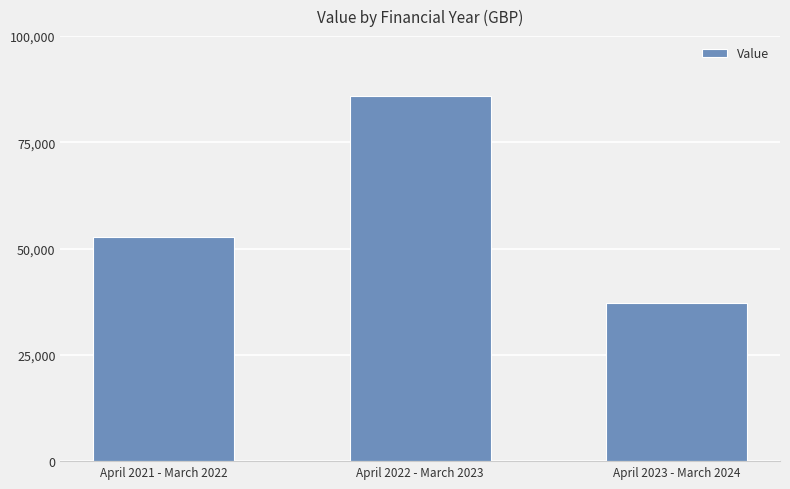

What is the average value?

58631